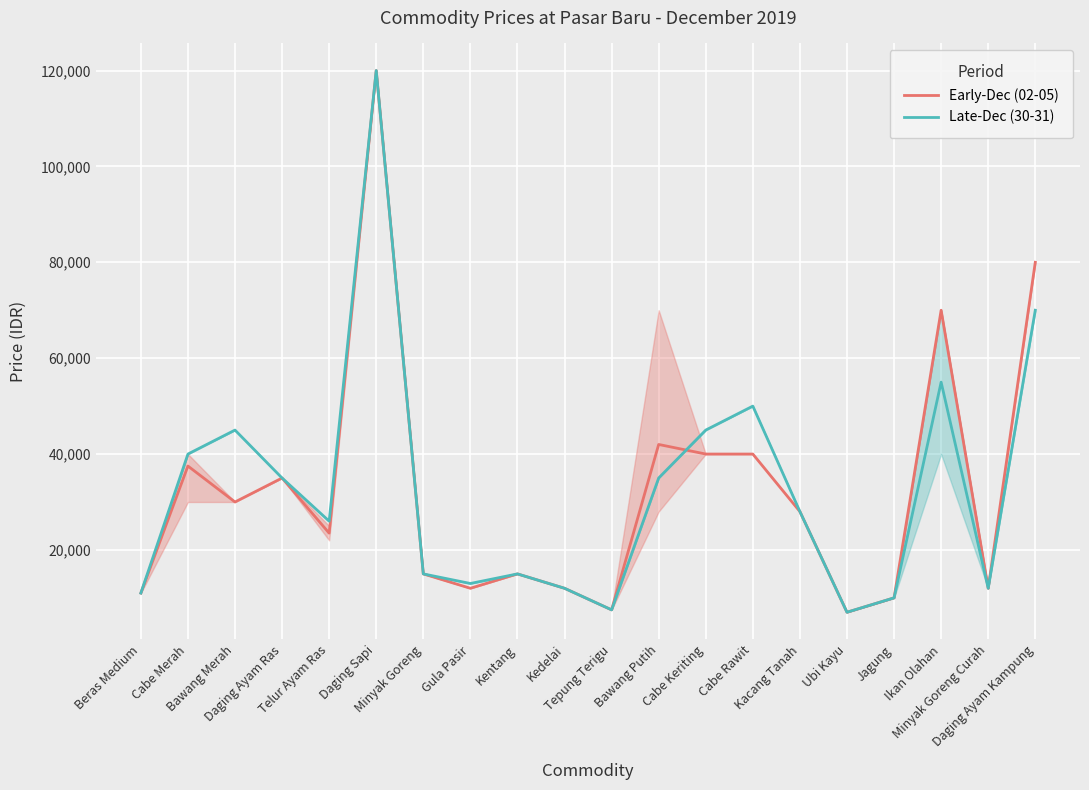

At which label does Late-Dec (30-31) first exceed 28000?

Cabe Merah